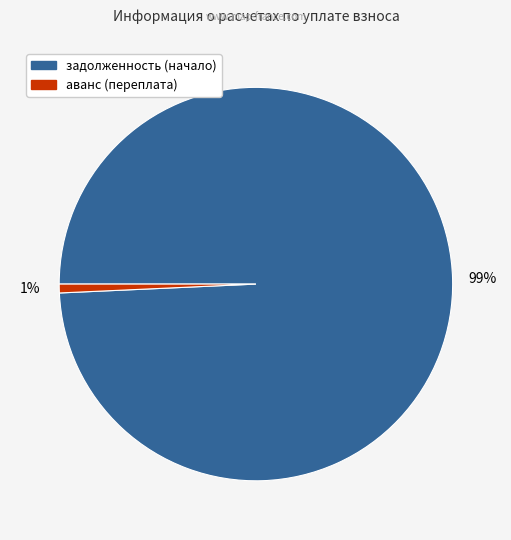

To the nearest percent, what is the combined percentage of аванс (переплата) and задолженность (начало)?

100%